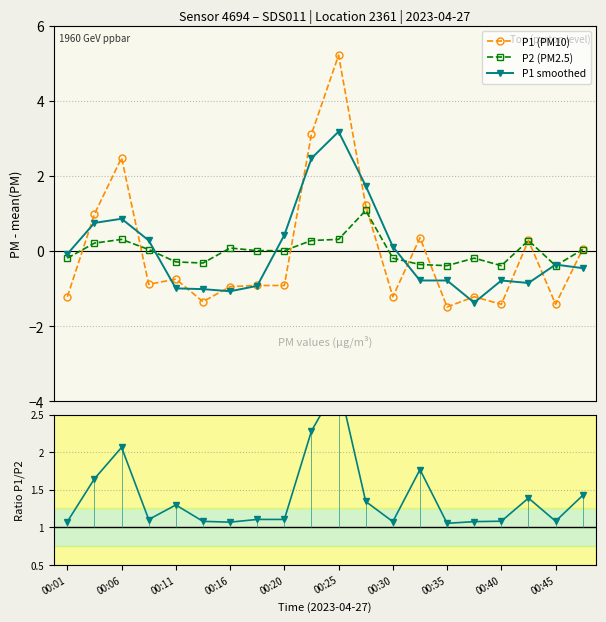

What is the maximum value for P1/P2?

2.9